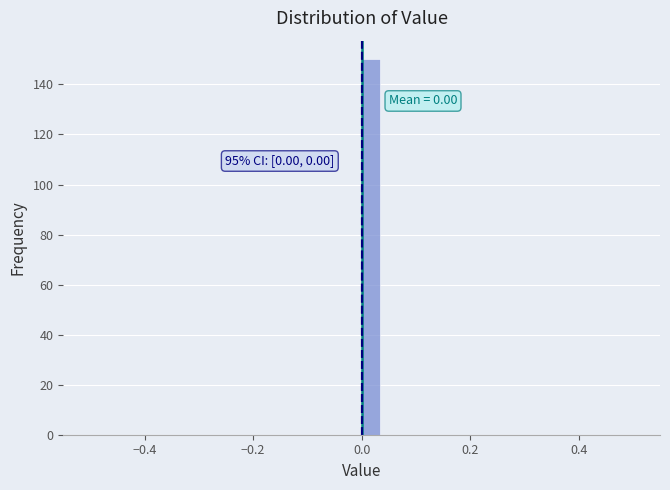

Read against the x-axis, roughly where is the centre of the tallest bar?

0.02